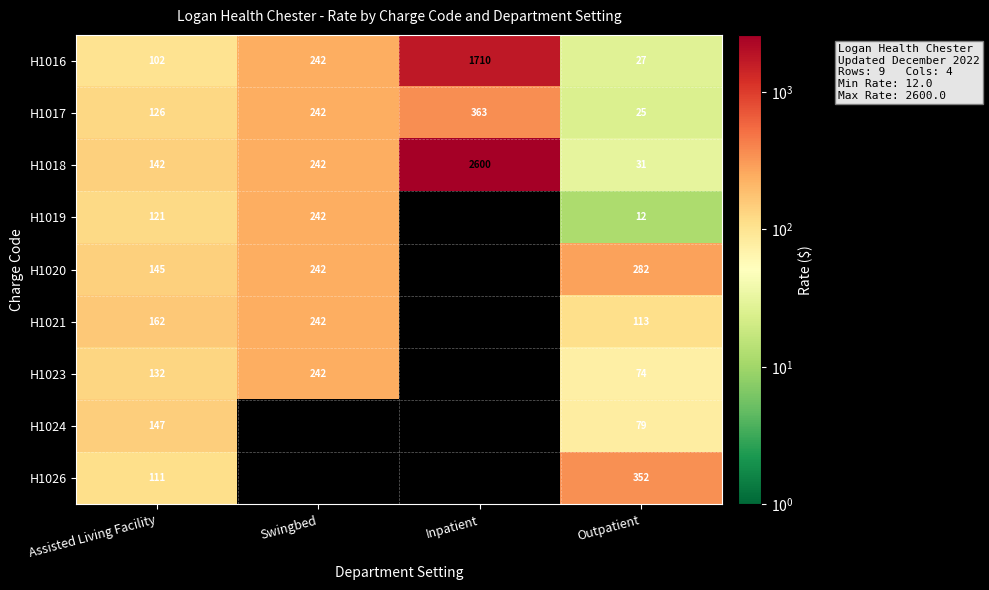

What is the difference between the highest and lowest values at Assisted Living Facility?

60